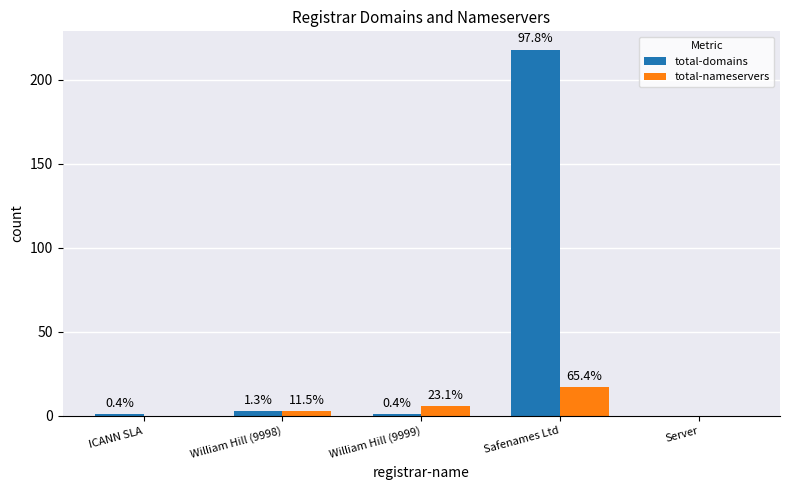

Reading right to left, transcribe all the data shown in this chart.

total-domains: Server=0	Safenames Ltd=218	William Hill (9999)=1	William Hill (9998)=3	ICANN SLA=1
total-nameservers: Server=0	Safenames Ltd=17	William Hill (9999)=6	William Hill (9998)=3	ICANN SLA=0